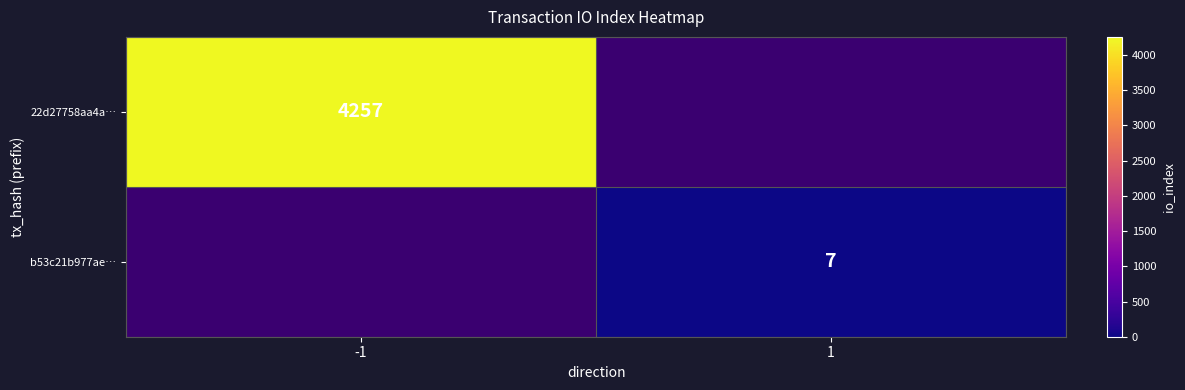

What is the maximum value shown in the chart?

4257.0